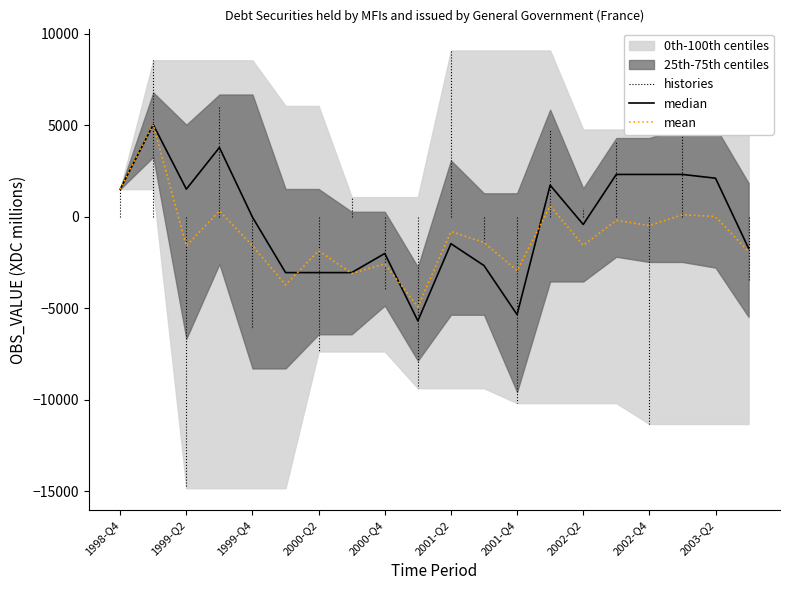

Reading left to right, extract all data points from this chart.

1998-Q4=1517	1999-Q1=8559	1999-Q2=-14831	1999-Q3=6067	1999-Q4=-6100	2000-Q1=12	2000-Q2=-7357	2000-Q3=1083	2000-Q4=-4008	2001-Q1=-9364	2001-Q2=9096	2001-Q3=-1312	2001-Q4=-10179	2002-Q1=4779	2002-Q2=488	2002-Q3=4155	2002-Q4=-11318	2003-Q1=7161	2003-Q2=77	2003-Q3=-3514